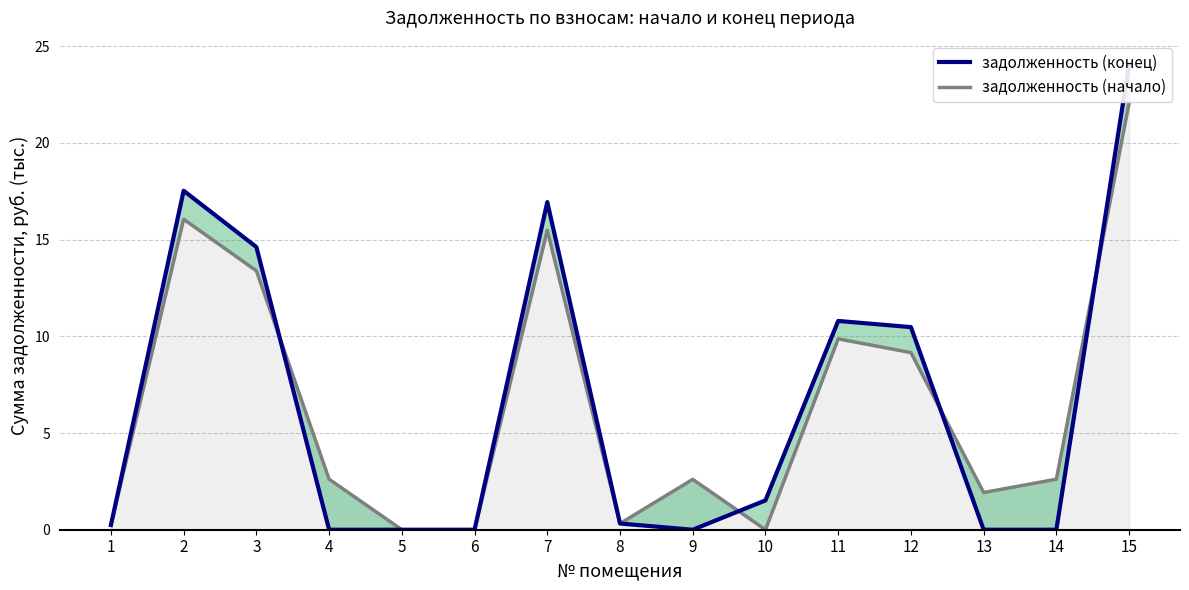

True or false: there are more than 0 points higher than both neighbors.

True